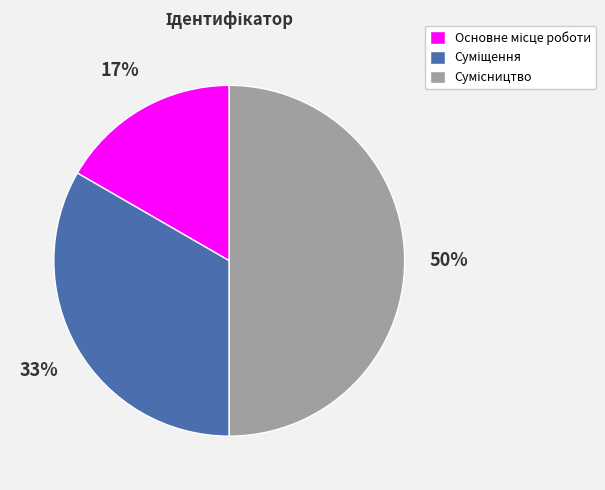

To the nearest percent, what is the difference between the largest and smallest slice percentages?

33%